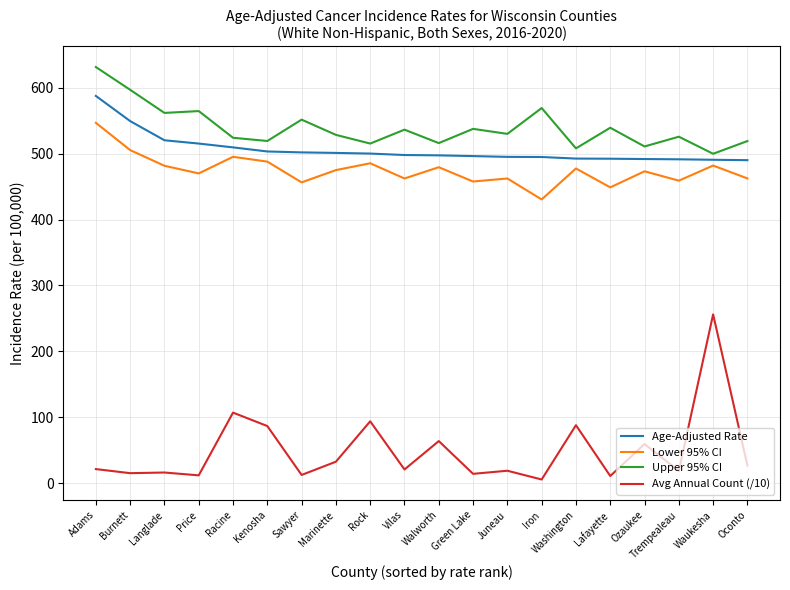

Is it true that Lower 95% CI equals 794.4 at Trempealeau?

False